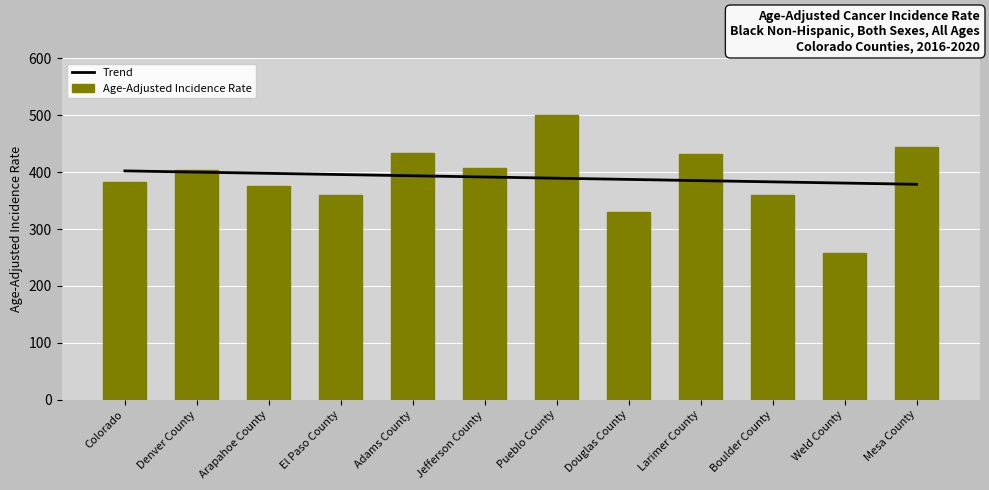

At which label does Trend reach its peak?

Colorado